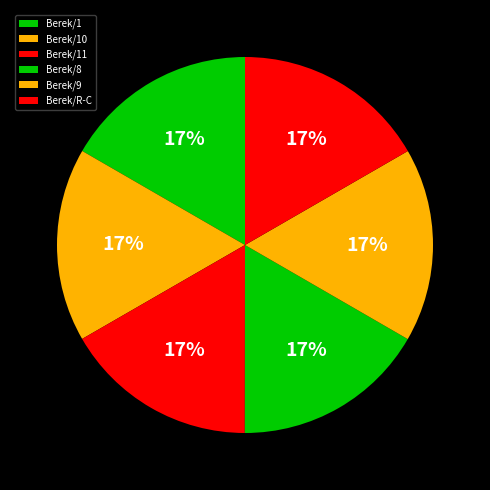

Combined, do Berek/1 and Berek/10 account for over 50%?

No